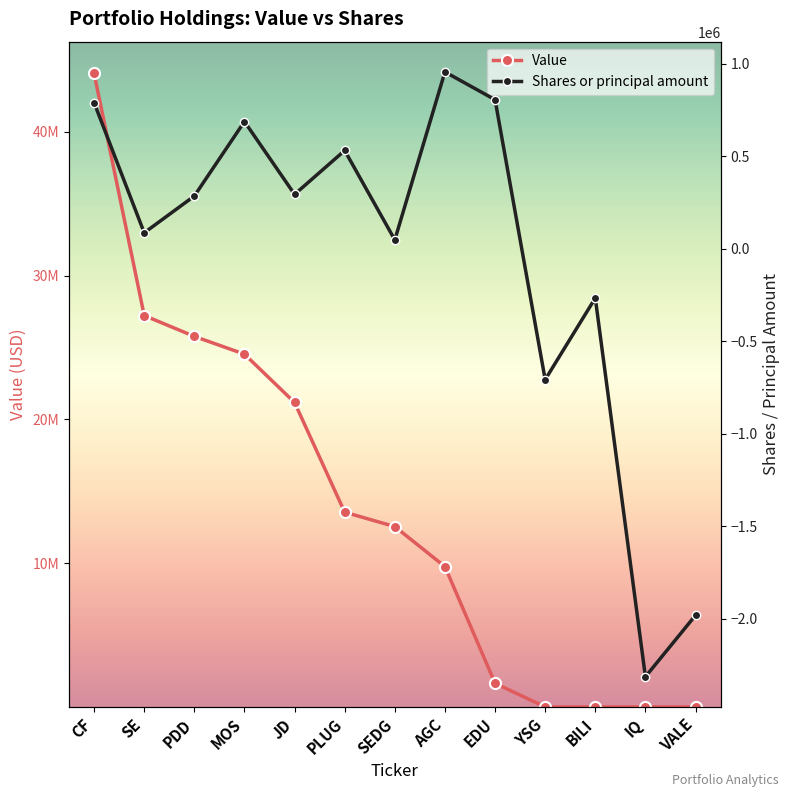

What is the minimum value for Shares or principal amount?

-2314350